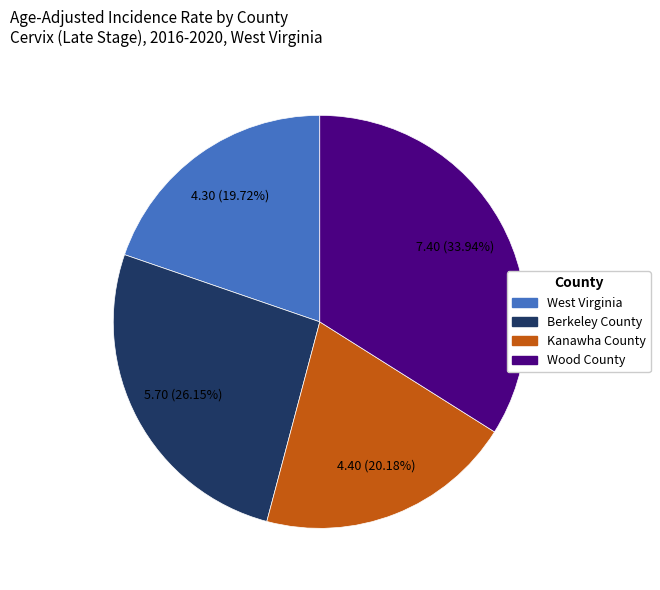

Do Kanawha County and West Virginia together represent more than half of the pie?

No